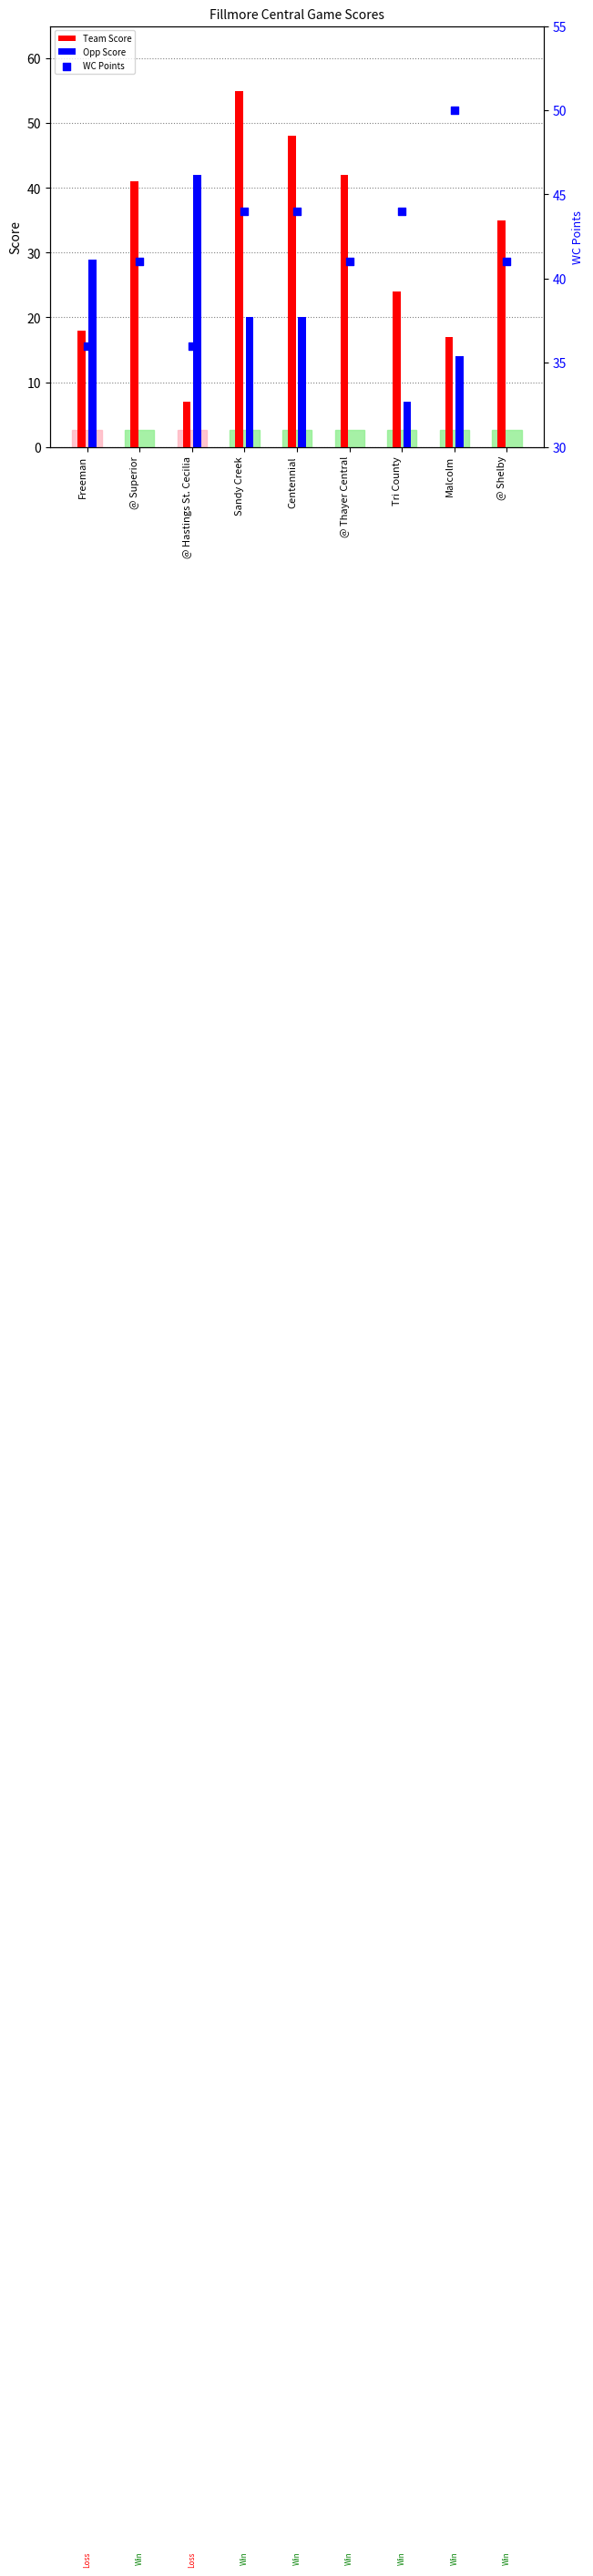

Is the value of Team Score at @ Thayer Central greater than the value of Opp Score at Malcolm?

Yes